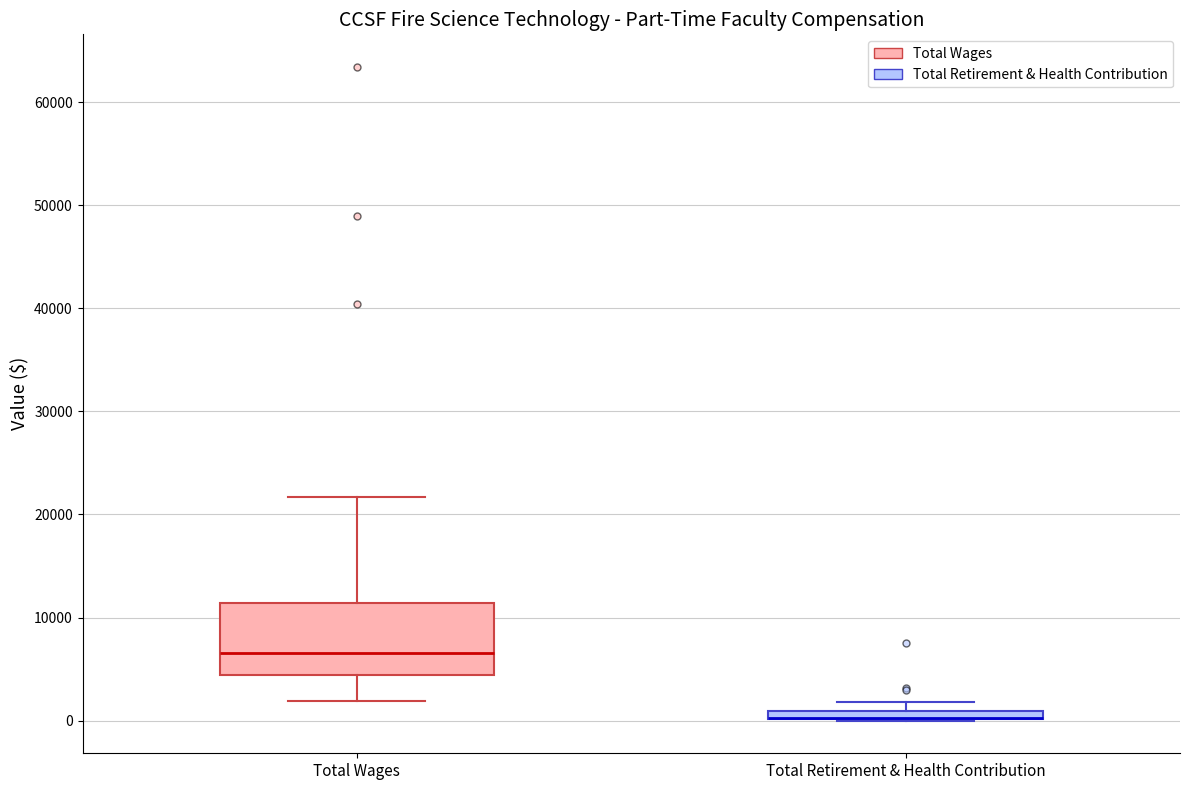

Which box is the tallest, from its lower edge to its upper edge?

Total Wages